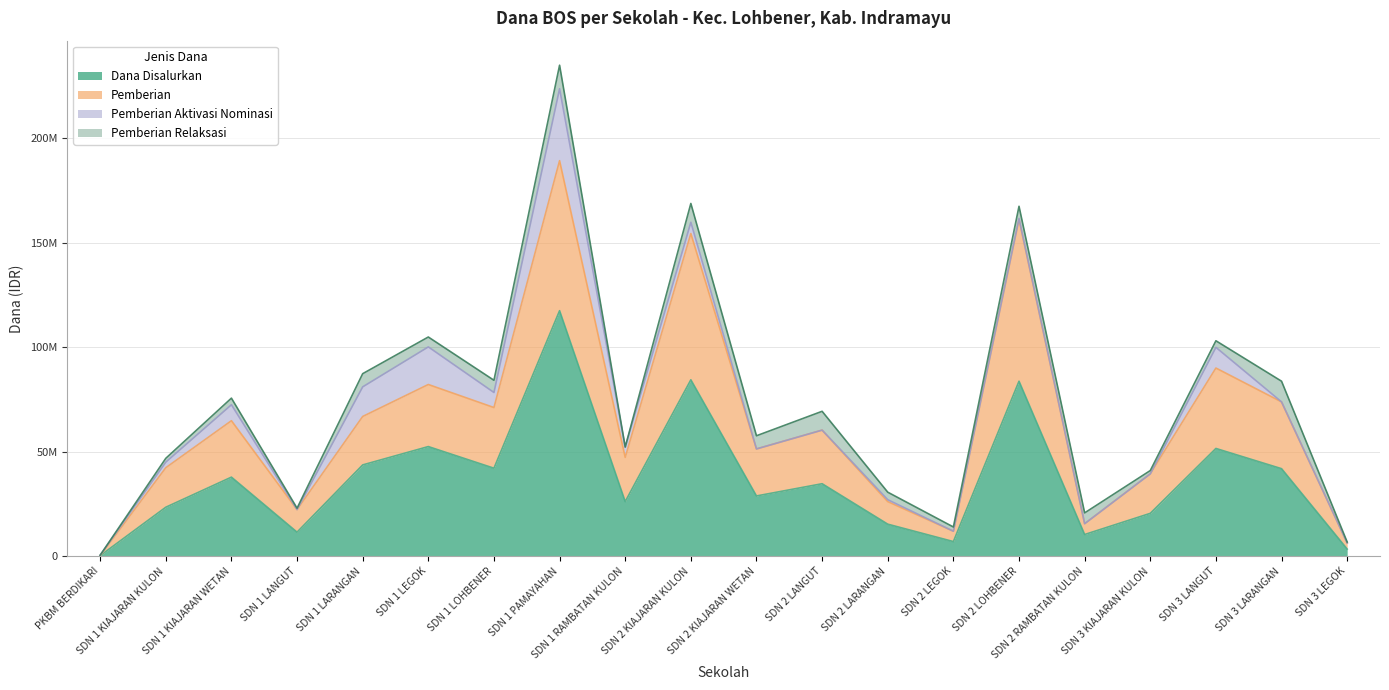

At which category does Dana Disalurkan reach its first local peak?

SDN 1 KIAJARAN WETAN